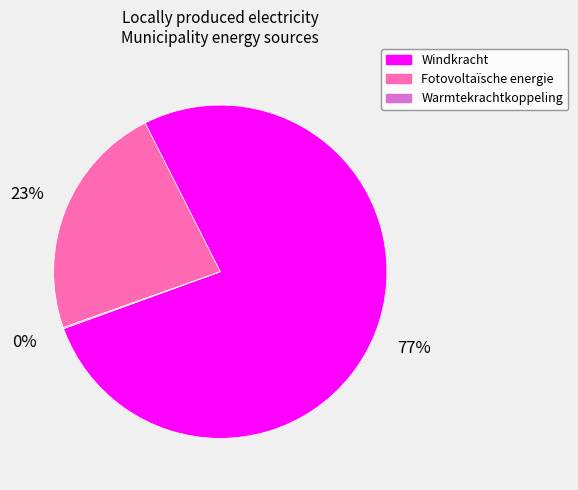

What is the largest slice in the pie chart?

Windkracht